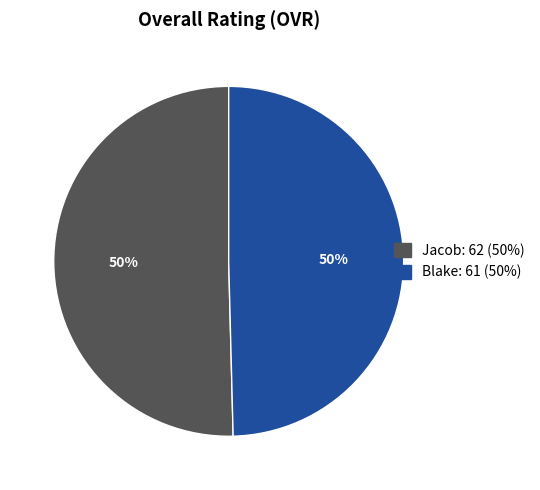

To the nearest percent, what is the combined percentage of Blake and Jacob?

100%